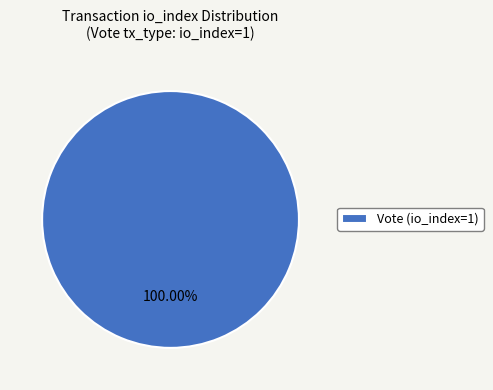

Rank the categories by value from highest to lowest.

Vote (io_index=1)